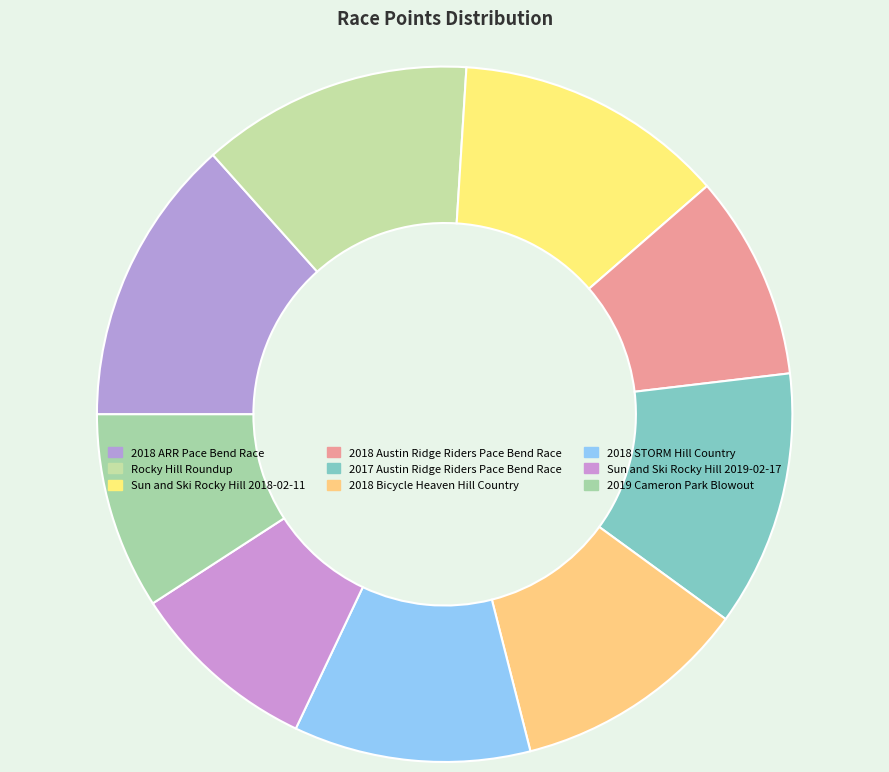

To the nearest percent, what portion does 2017 Austin Ridge Riders Pace Bend Race represent?

12%